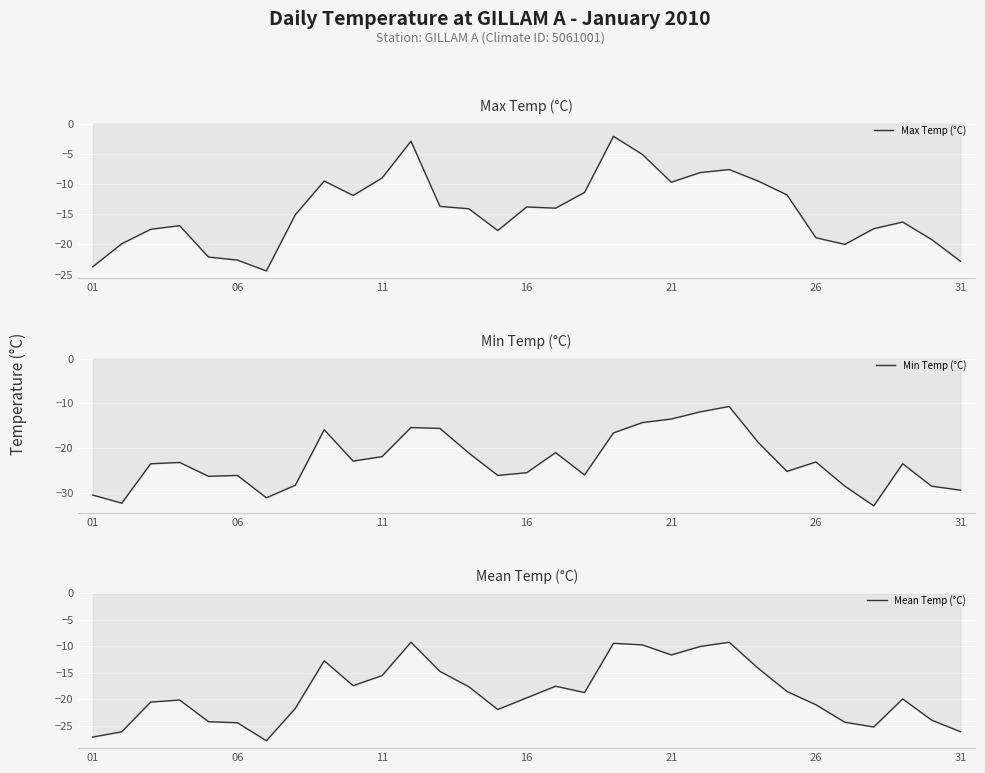

Which series has the widest spread of values?

Max Temp (°C)